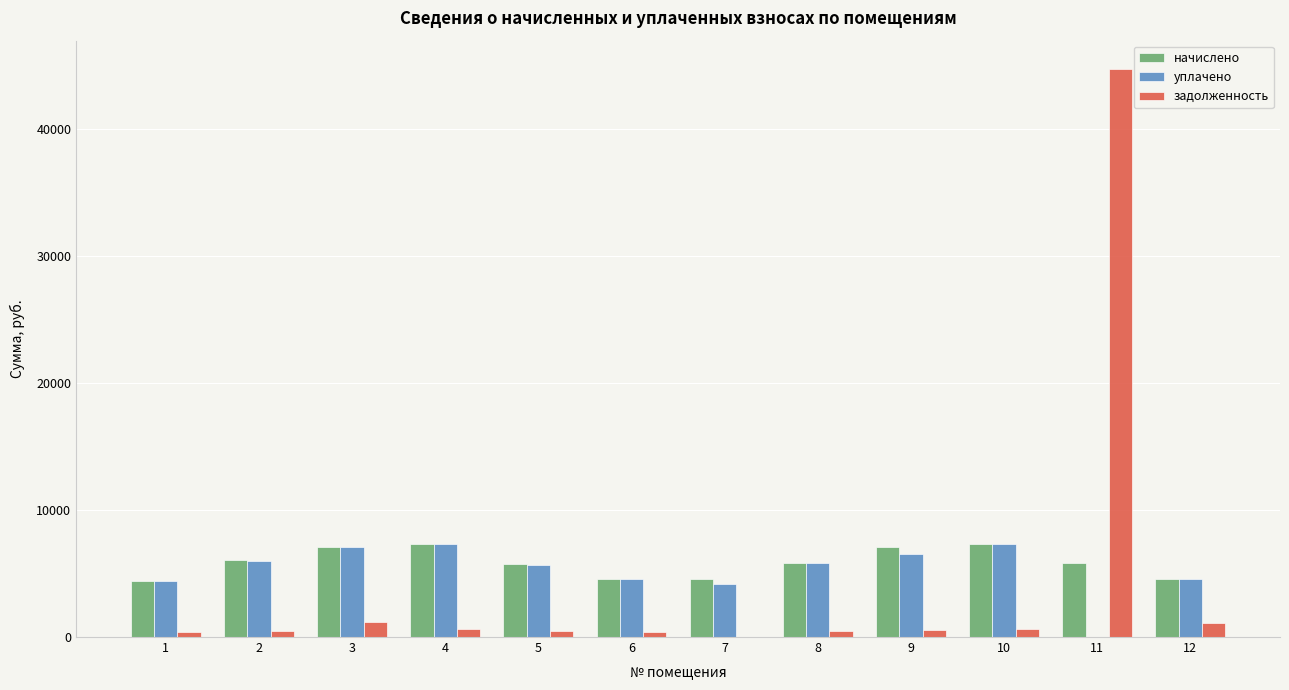

What are all the series names shown in the legend?

начислено, уплачено, задолженность